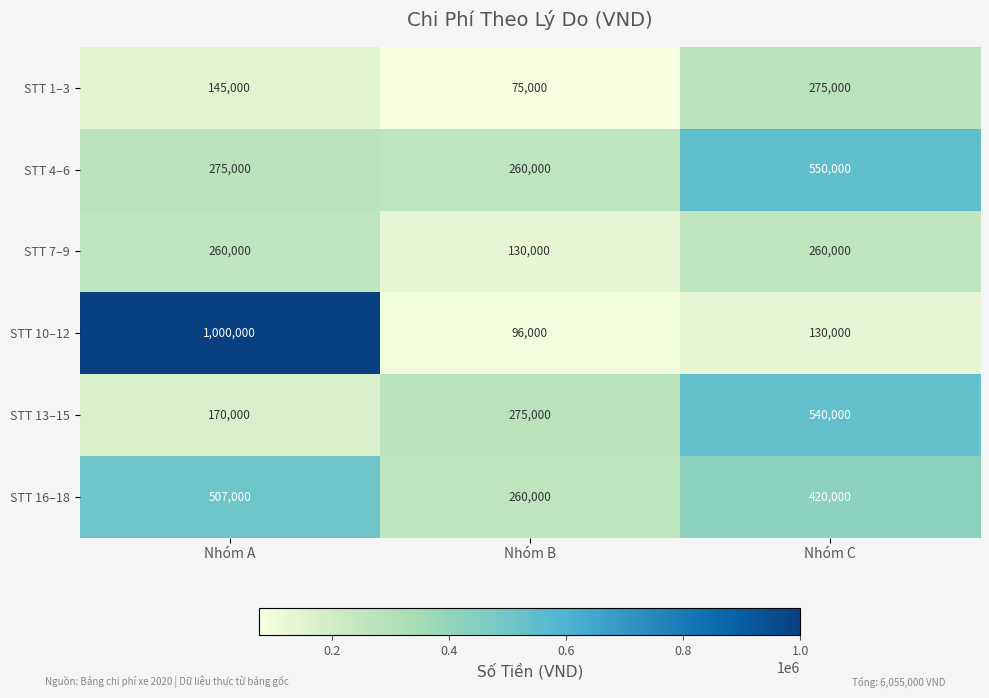

What is the approximate value of STT 10–12 at Nhóm A?

1000000